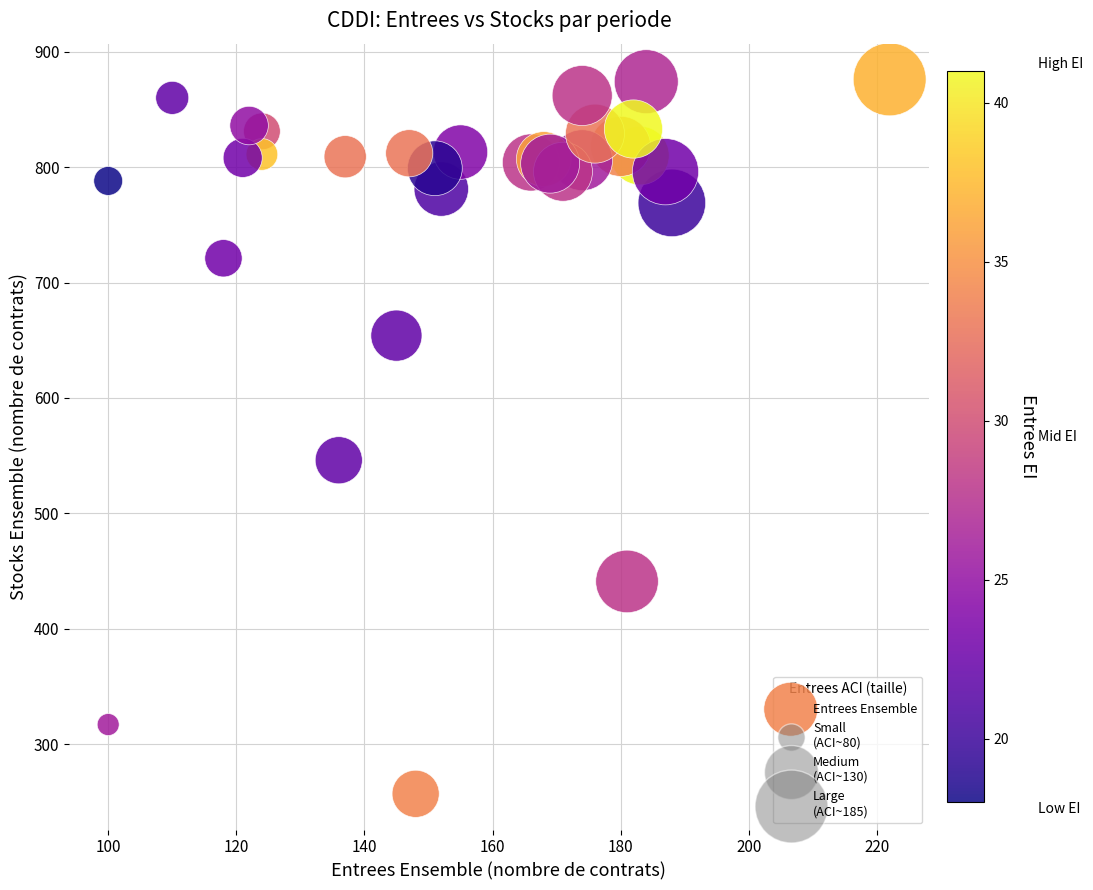

What Y value in the scatter plot is closest to 566?

546